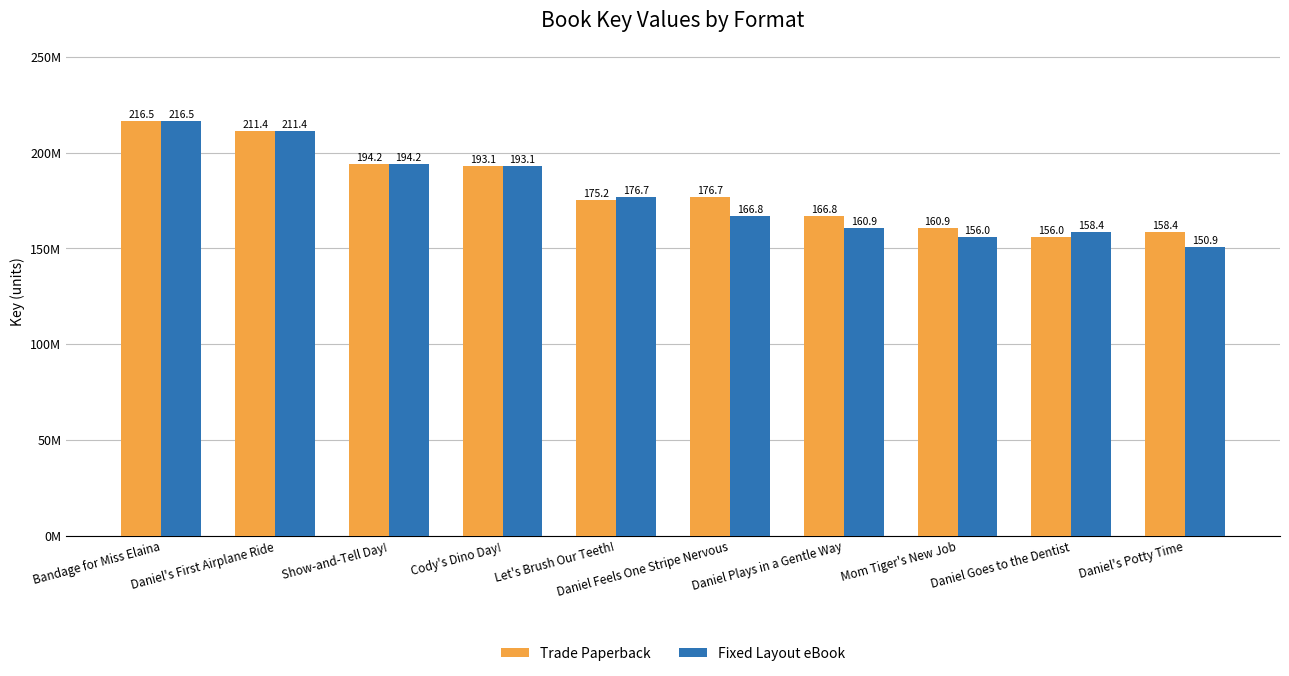

The value of Fixed Layout eBook at Daniel's Potty Time is 201358513. True or false?

False